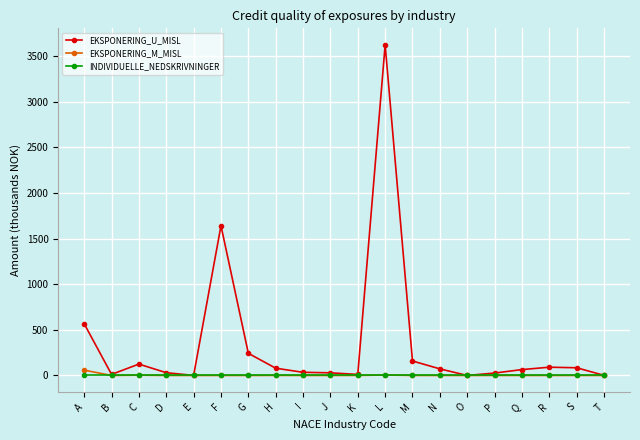

What is the difference between the highest and lowest values at K?

11.2